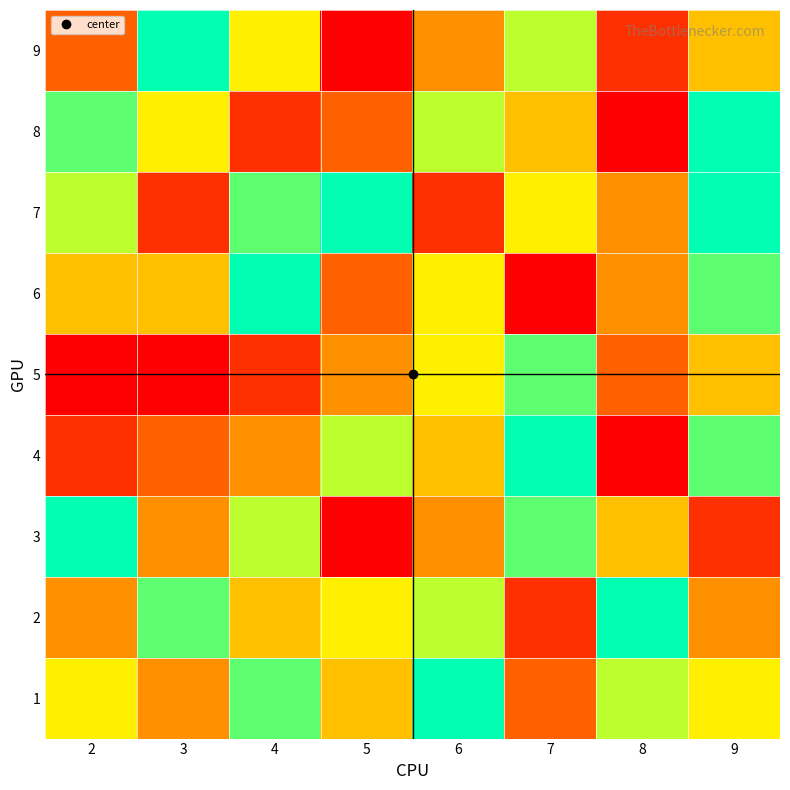

What is the maximum value shown in the chart?

9